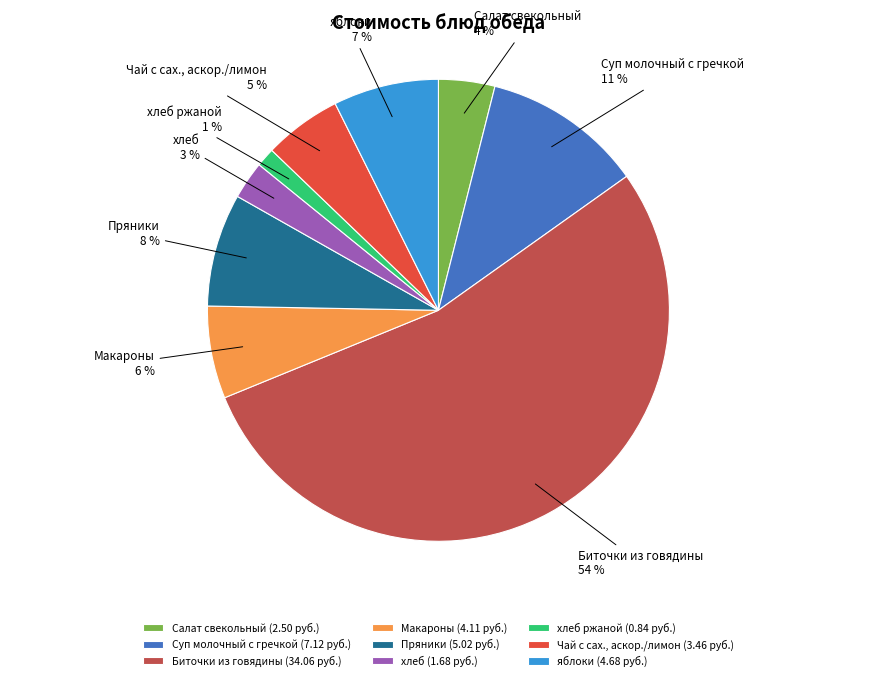

Which has a higher value, Чай с сах., аскор./лимон or хлеб?

Чай с сах., аскор./лимон